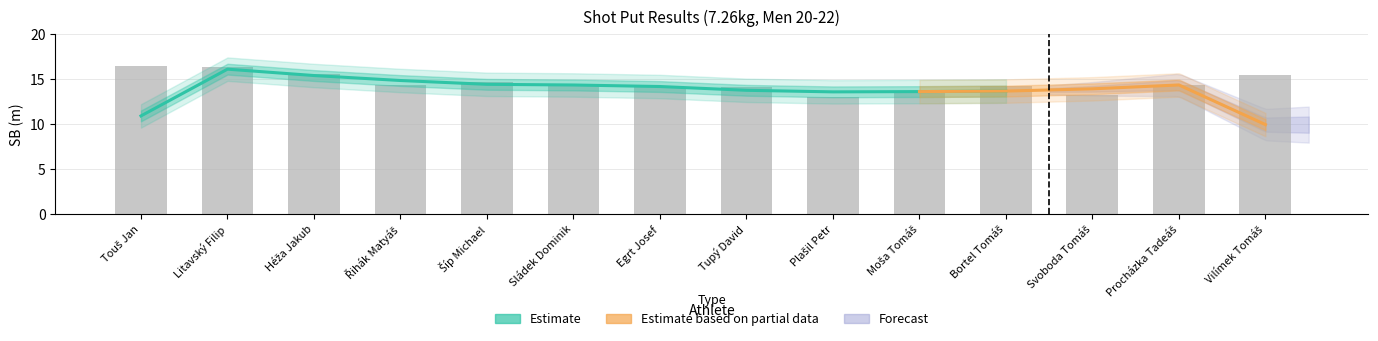

Are the bars horizontal?

No